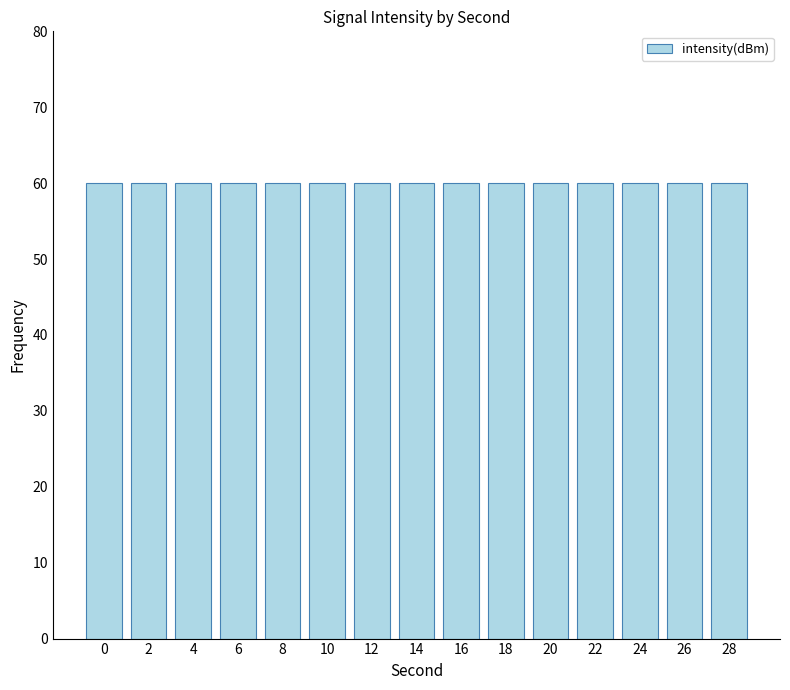

Which label corresponds to the largest value in the chart?

8